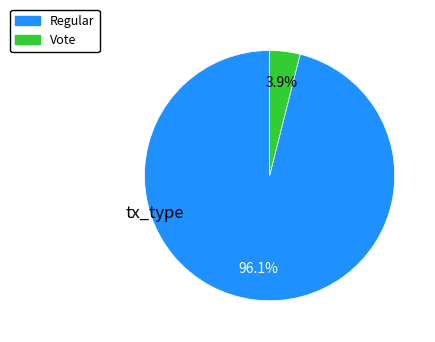

To the nearest percent, what portion does Vote represent?

4%